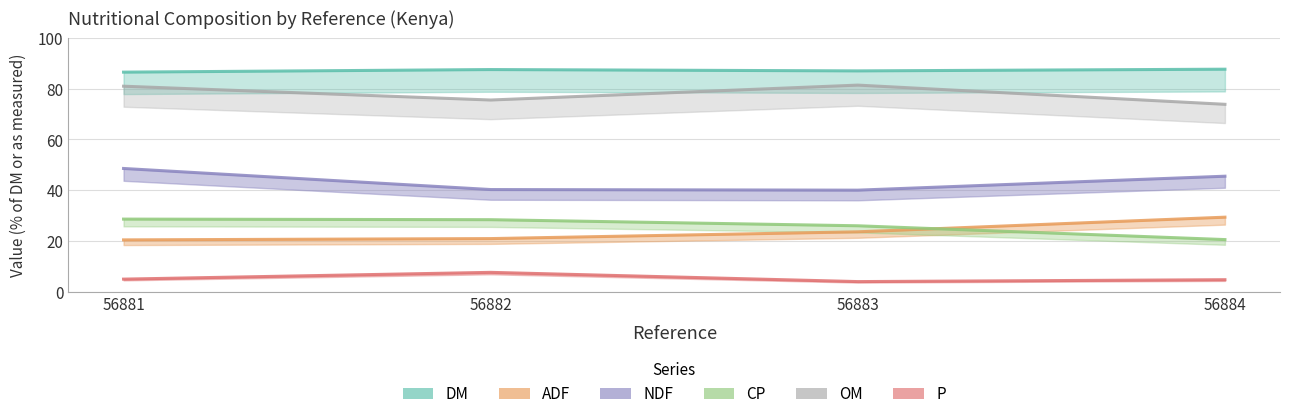

The value of CP at 56881 is 38.1. True or false?

False